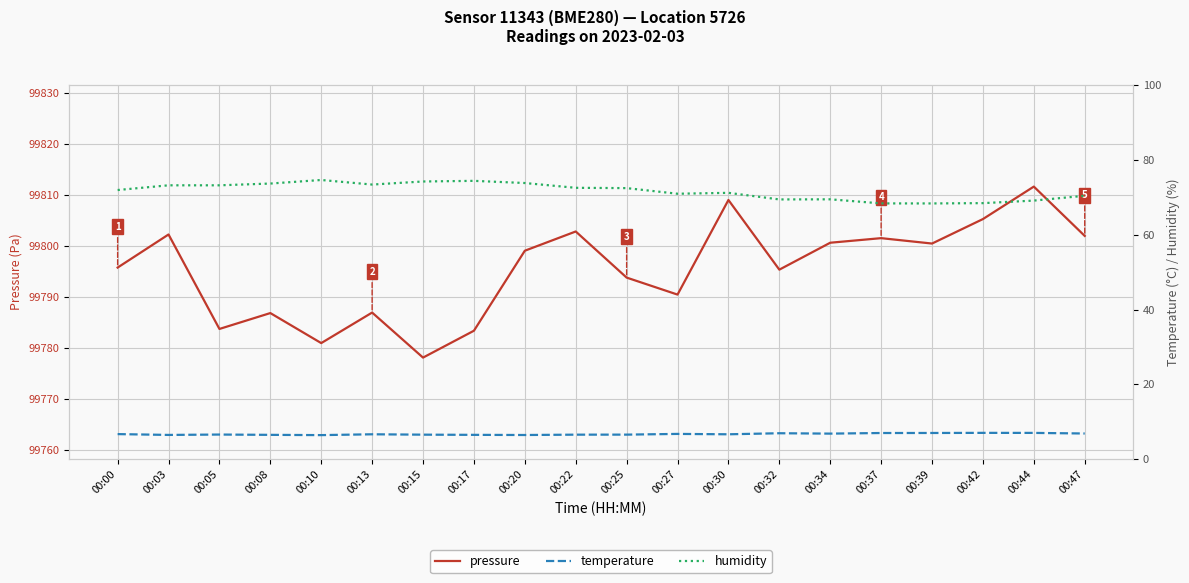

At which label is humidity closest to 71?

00:27